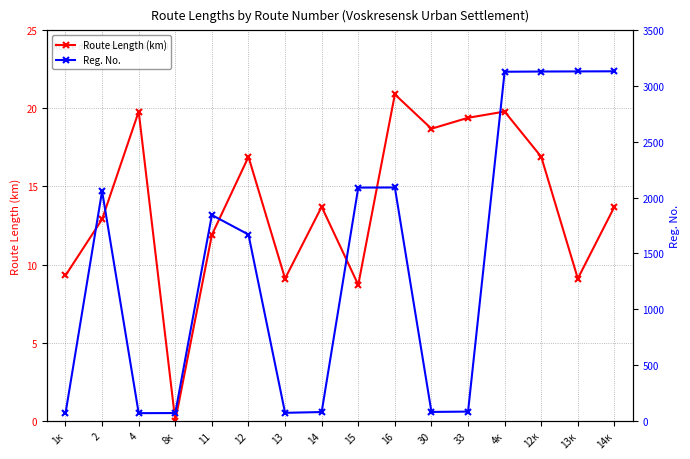

True or false: Route Length (km) has more than 1 interior local peaks.

True